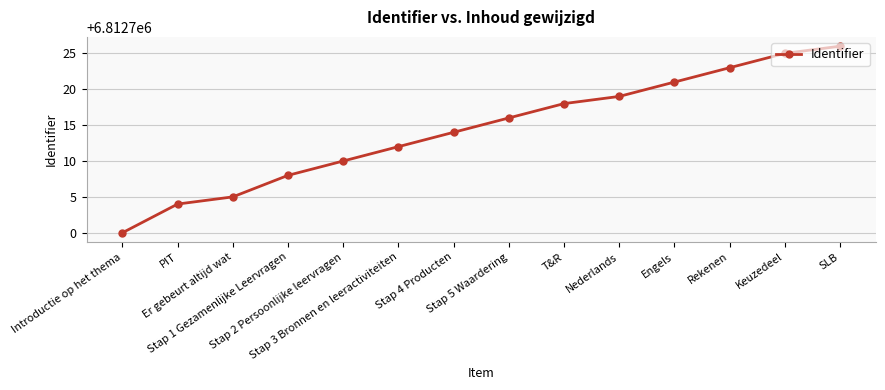

The chart shows a value of 9768931 at Stap 5 Waardering. True or false?

False